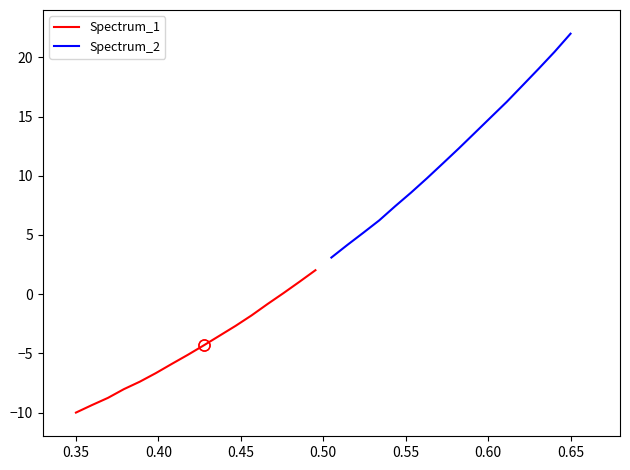

What is the minimum value for Spectrum_1?

-10.0